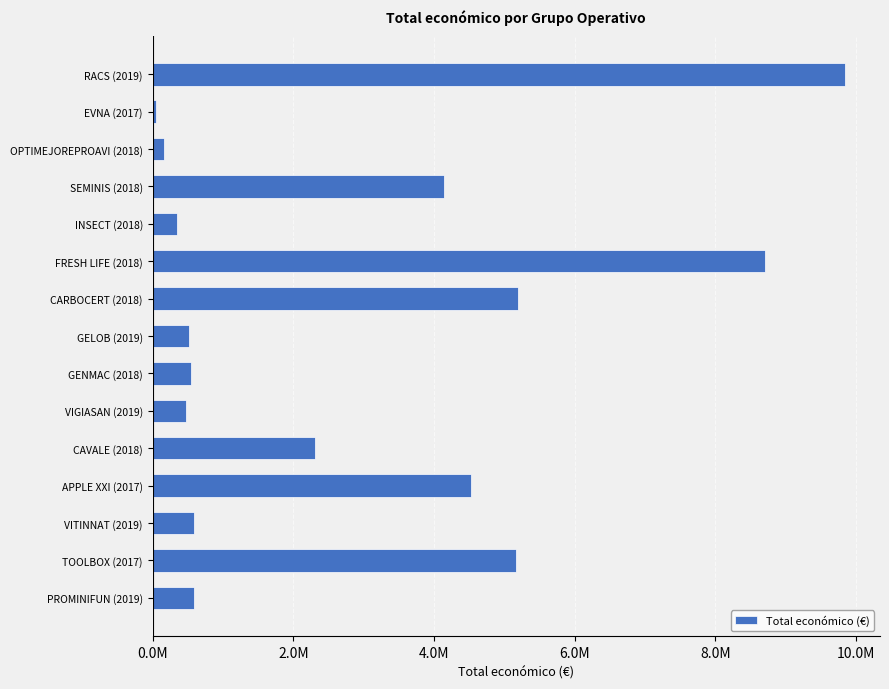

Are the bars horizontal?

Yes